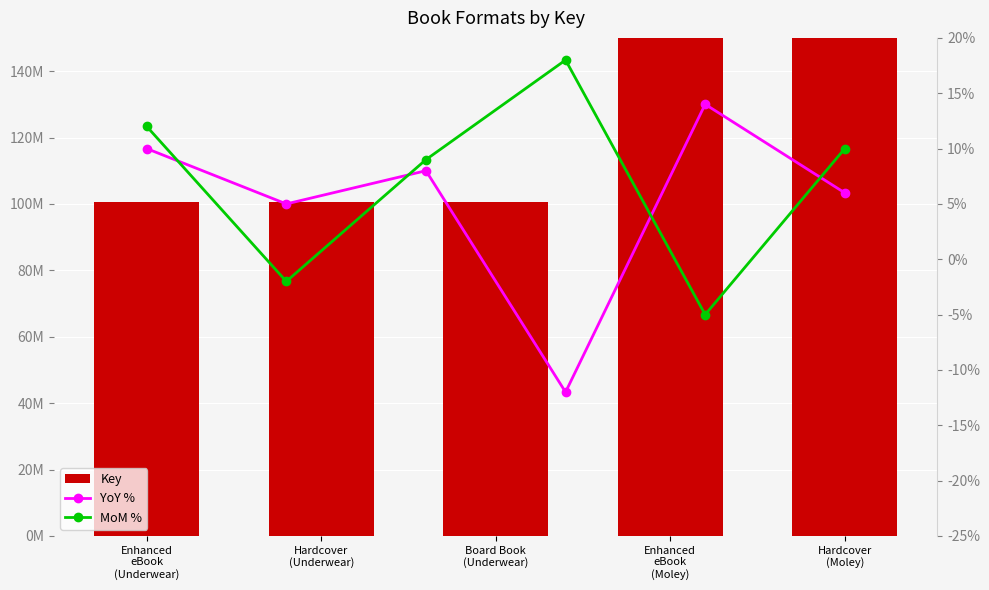

The chart shows a value of 146429255 at Enhanced eBook (Underwear). True or false?

False